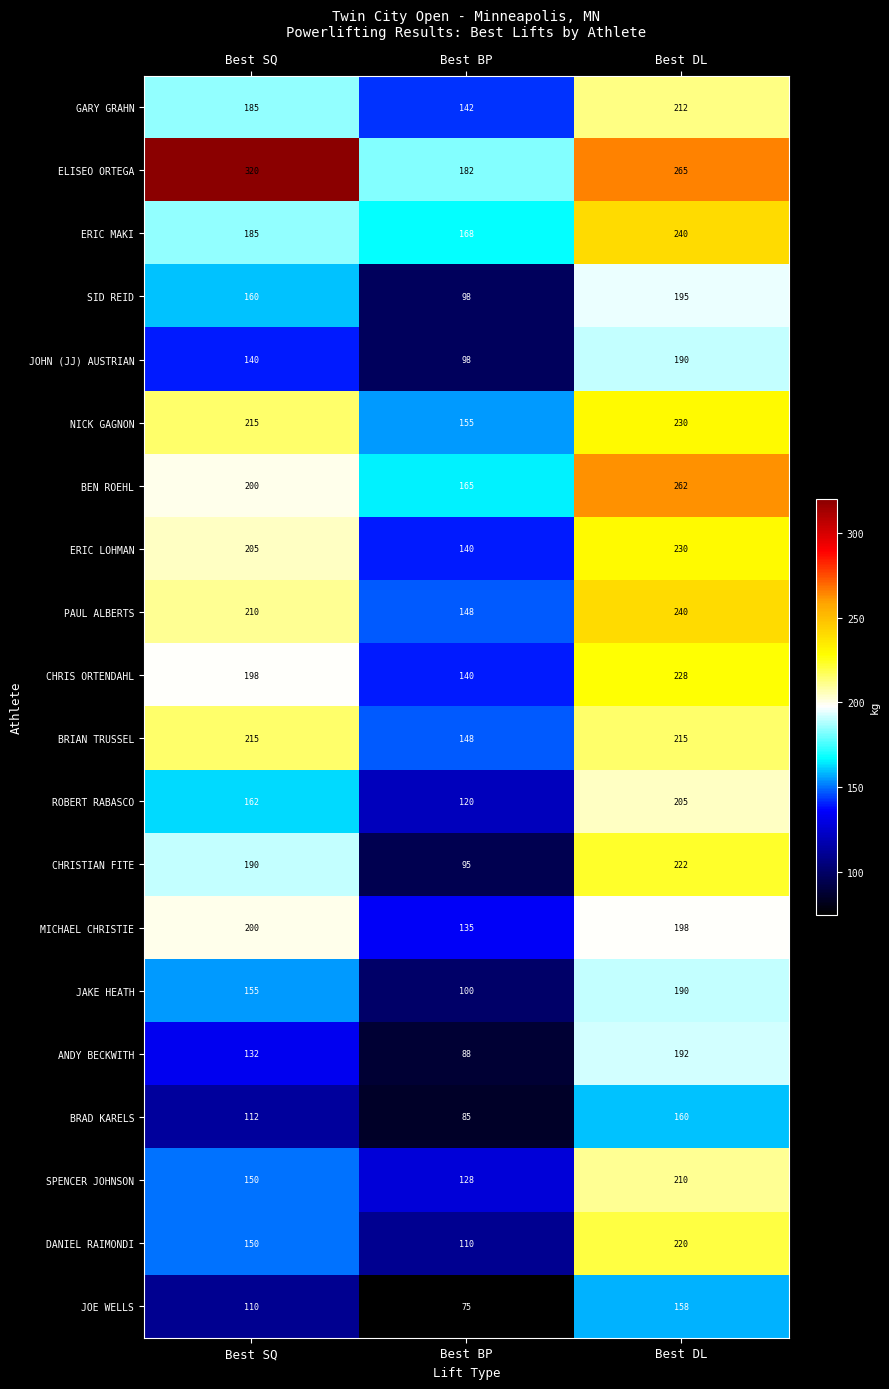

At which category is the sum across all series the highest?

Best DL